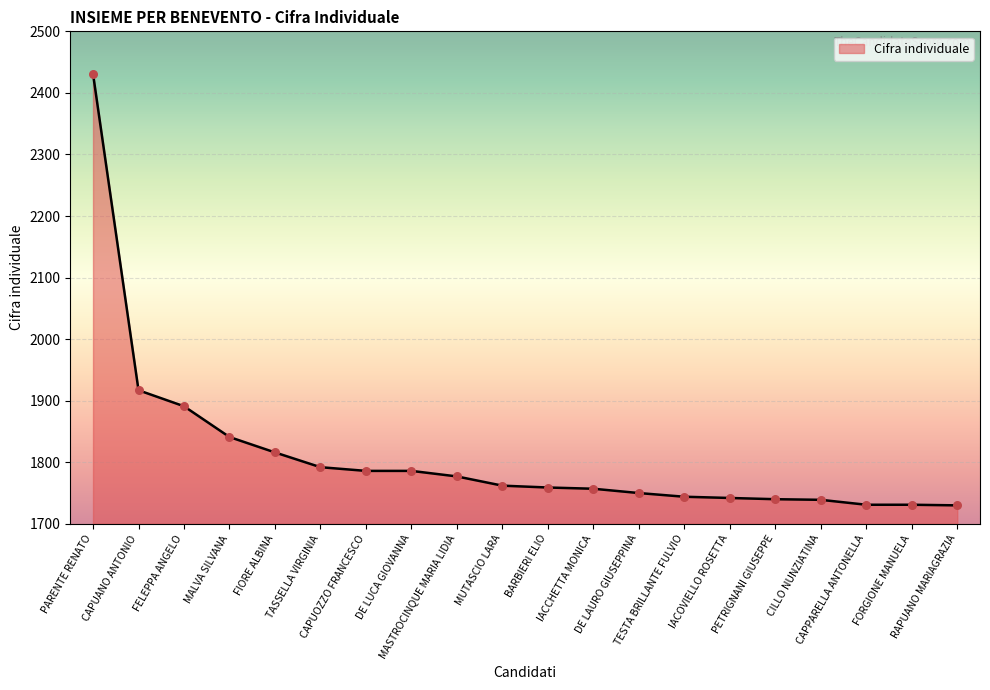

What is the change in value from MALVA SILVANA to IACOVIELLO ROSETTA?

-99